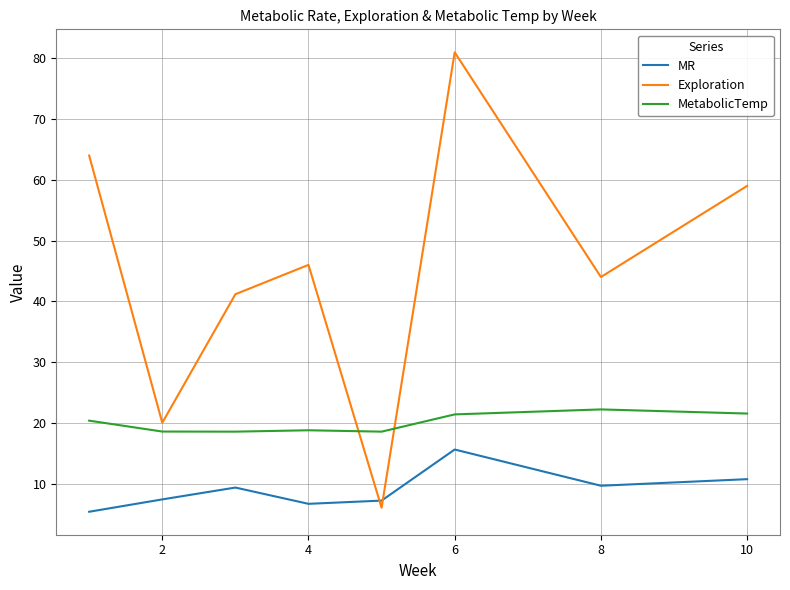

True or false: MR and MetabolicTemp intersect in this chart.

False